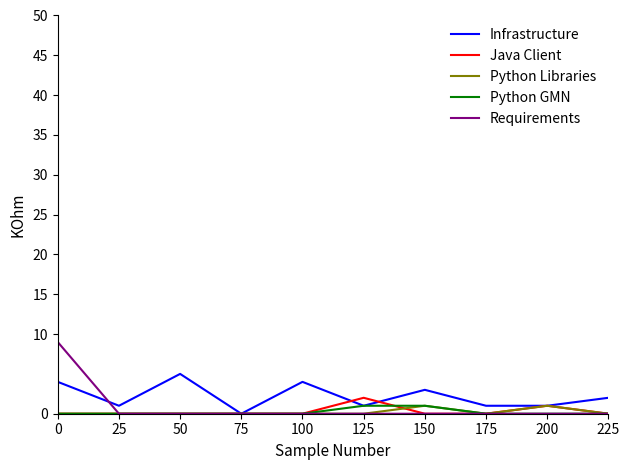

What is the difference between the highest and lowest values at 100?

4